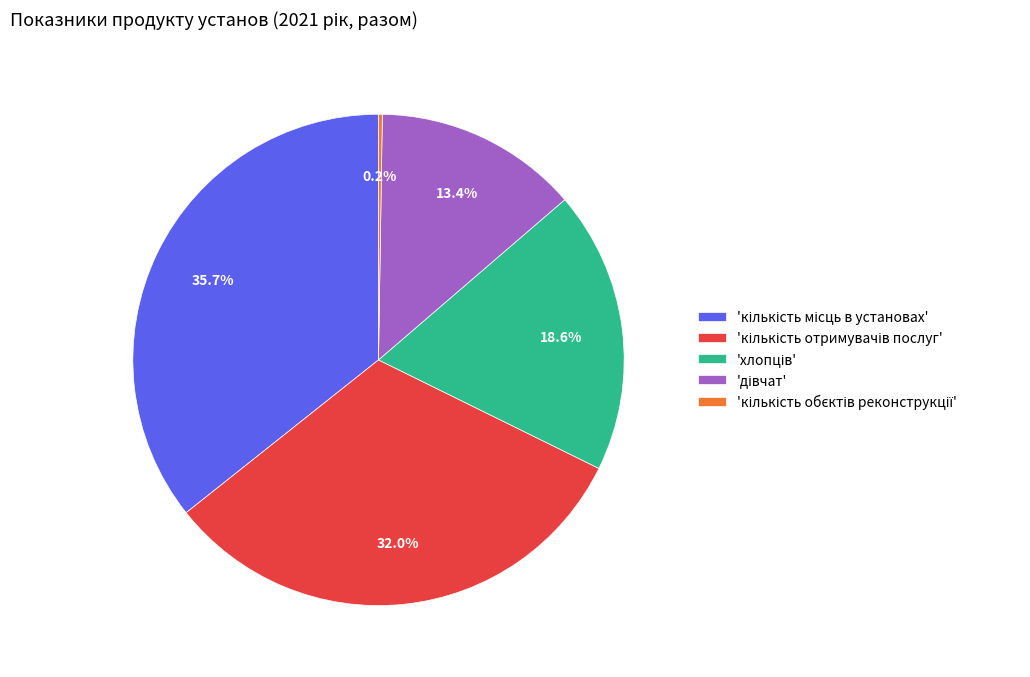

Does any single category account for the majority?

No